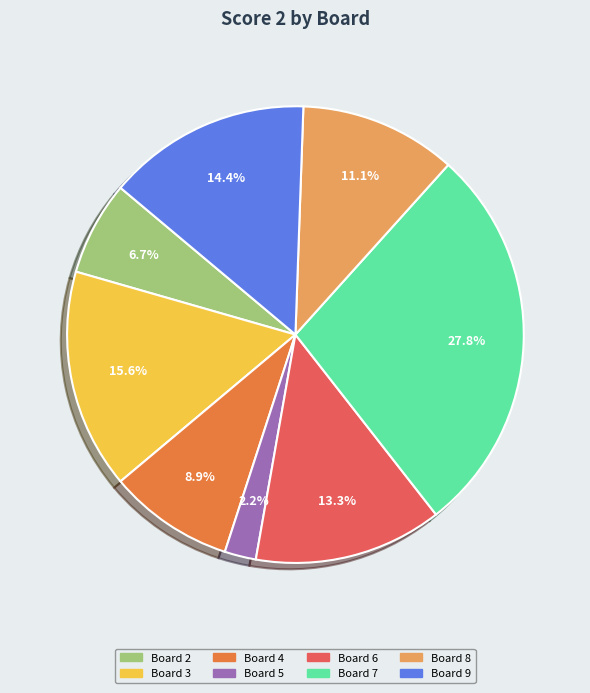

To the nearest percent, what portion does Board 6 represent?

13%